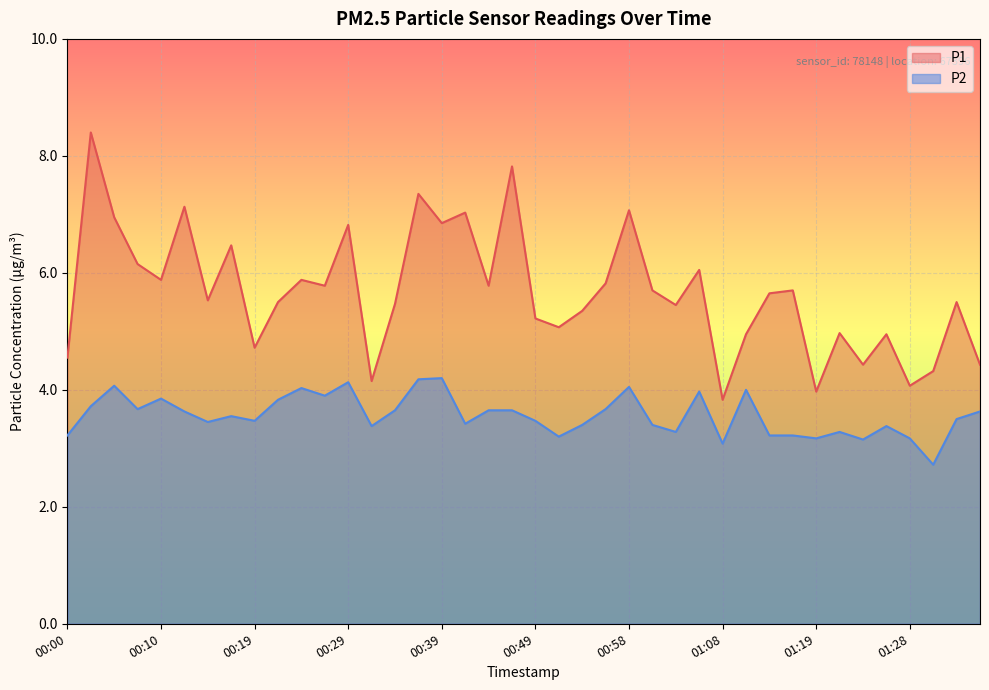

True or false: P2 and P1 cross at least once.

False